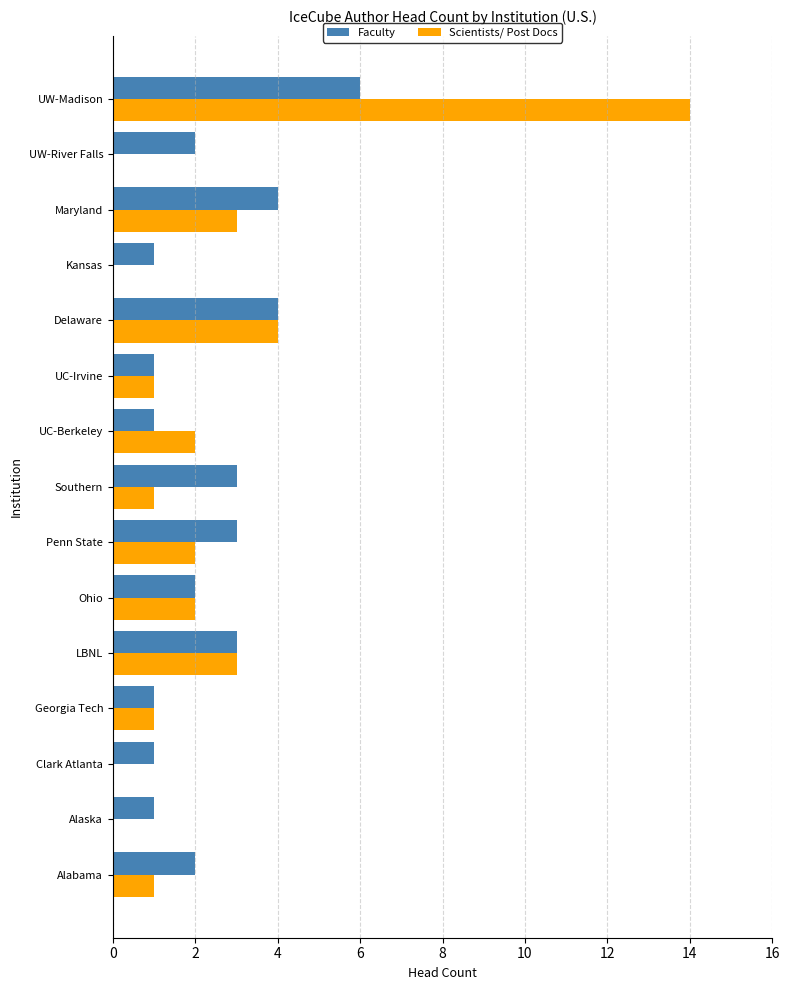

Which series has the widest spread of values?

Scientists/ Post Docs